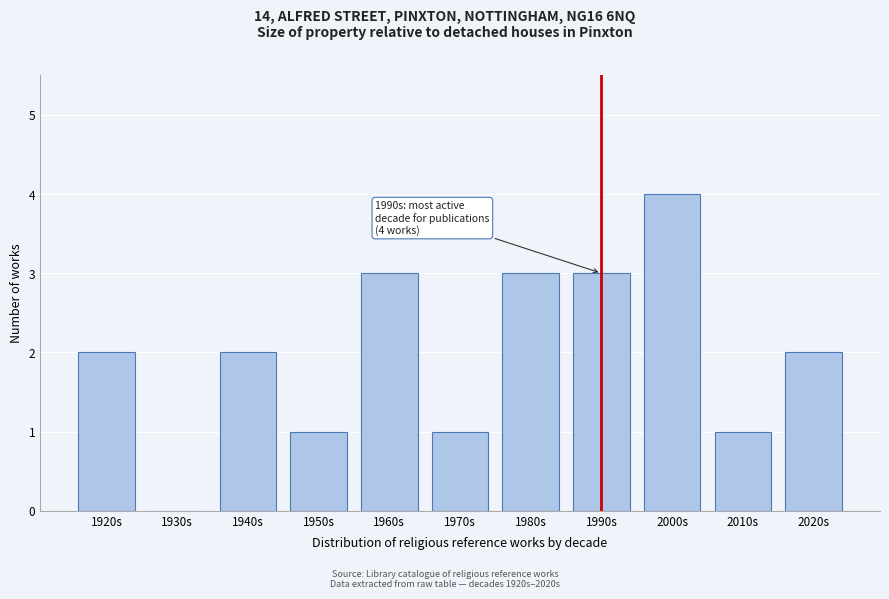

Reading left to right, list all the values displayed in this chart.

1920s=2	1930s=0	1940s=2	1950s=1	1960s=3	1970s=1	1980s=3	1990s=3	2000s=4	2010s=1	2020s=2